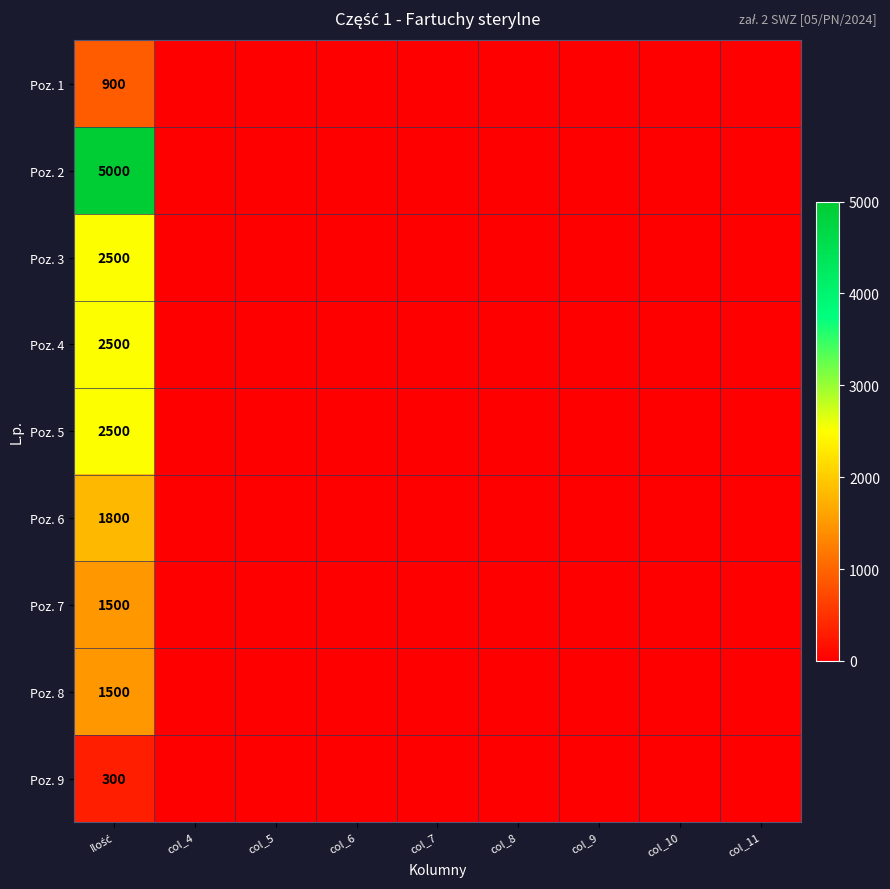

The value of Poz. 6 at Ilość is 1800. True or false?

True